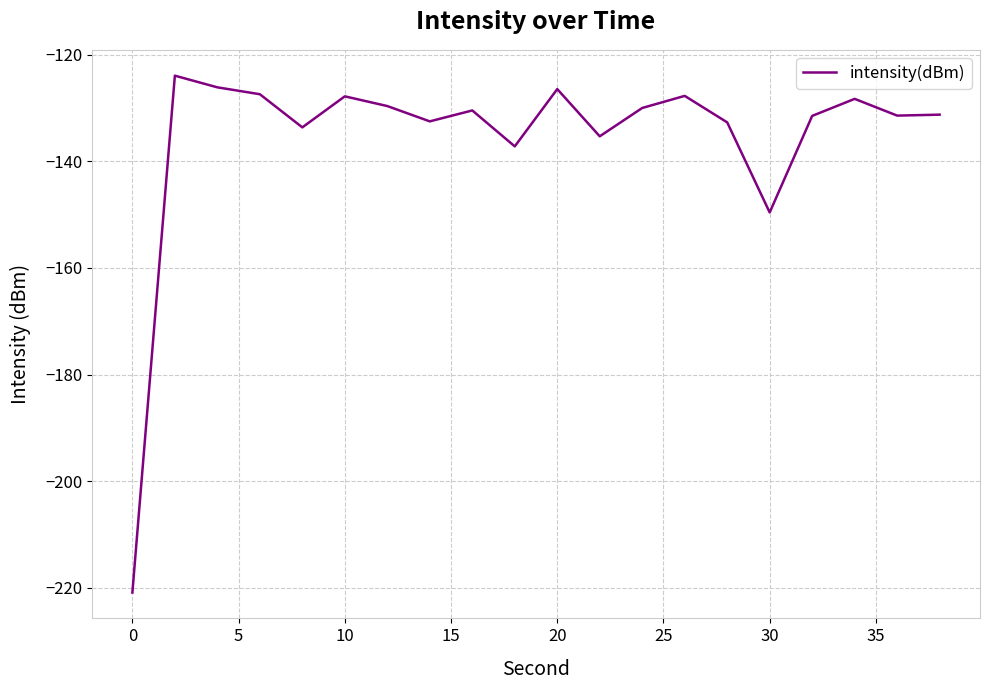

What is the difference between the maximum and minimum values?

97.0